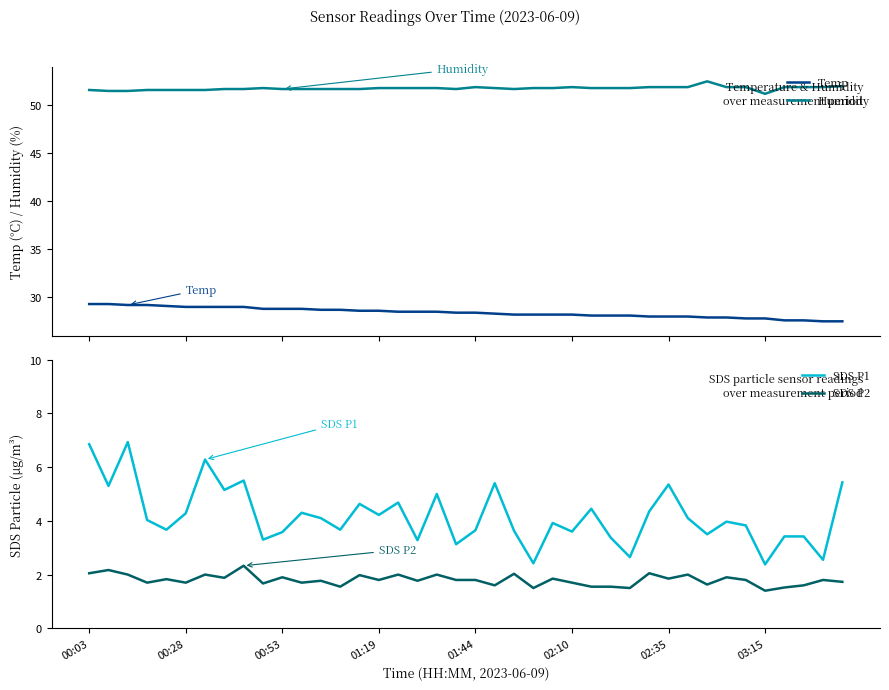

What is the lowest value of the Temp series?

27.5